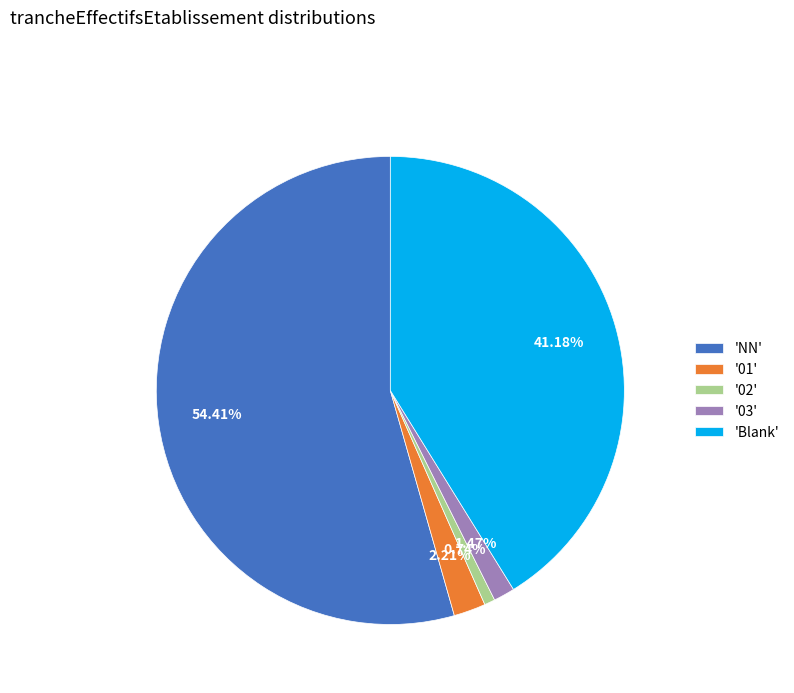

Rank the categories by value from highest to lowest.

'NN', 'Blank', '01', '03', '02'